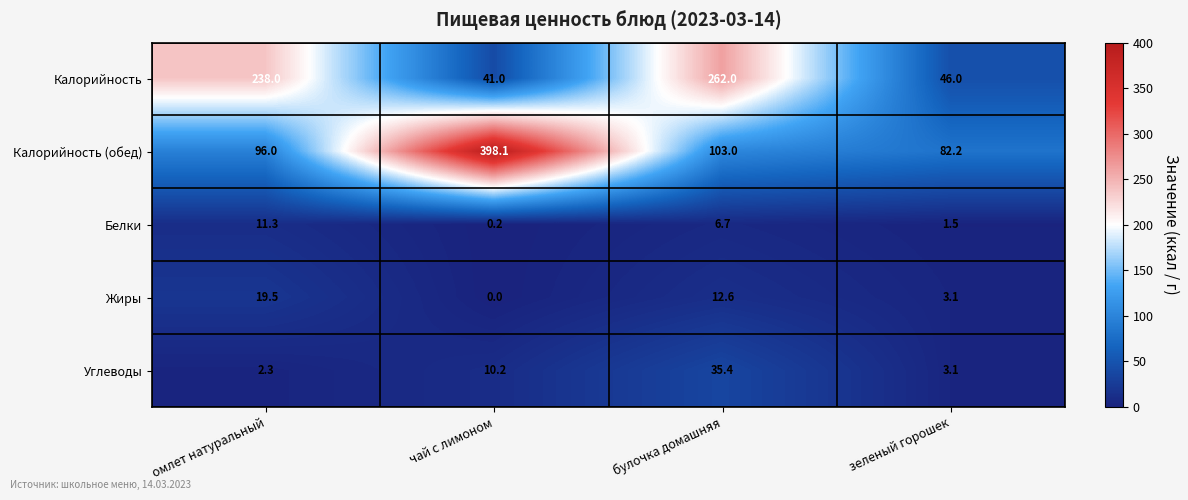

Between омлет натуральный and чай с лимоном, which series saw the biggest shift?

Калорийность (обед)